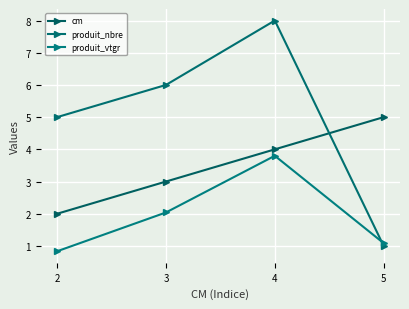

How many intersections are there between produit_nbre and cm?

1